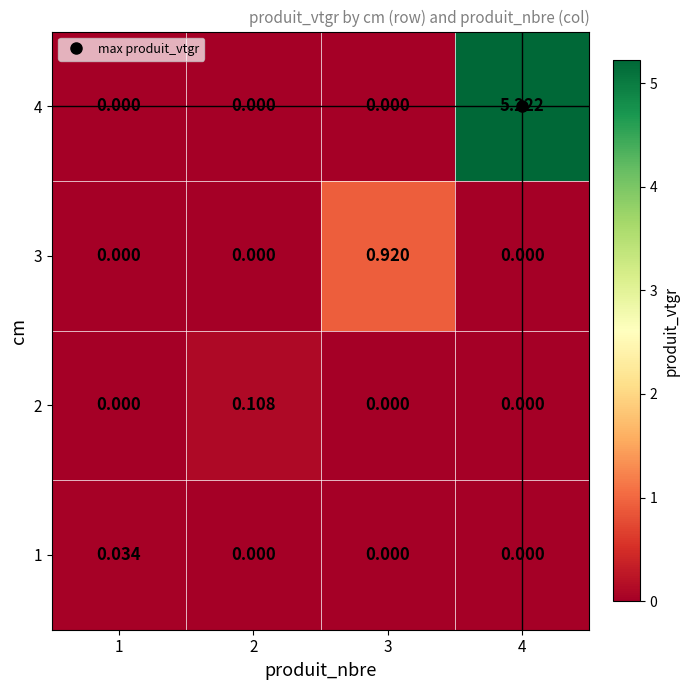

How many categories are shown in the chart?

4